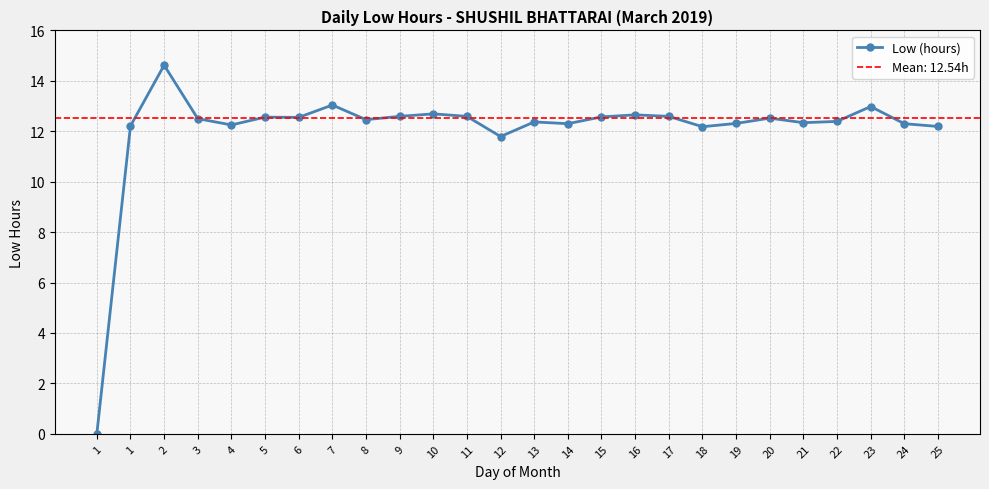

At which label is the value closest to 7?

12